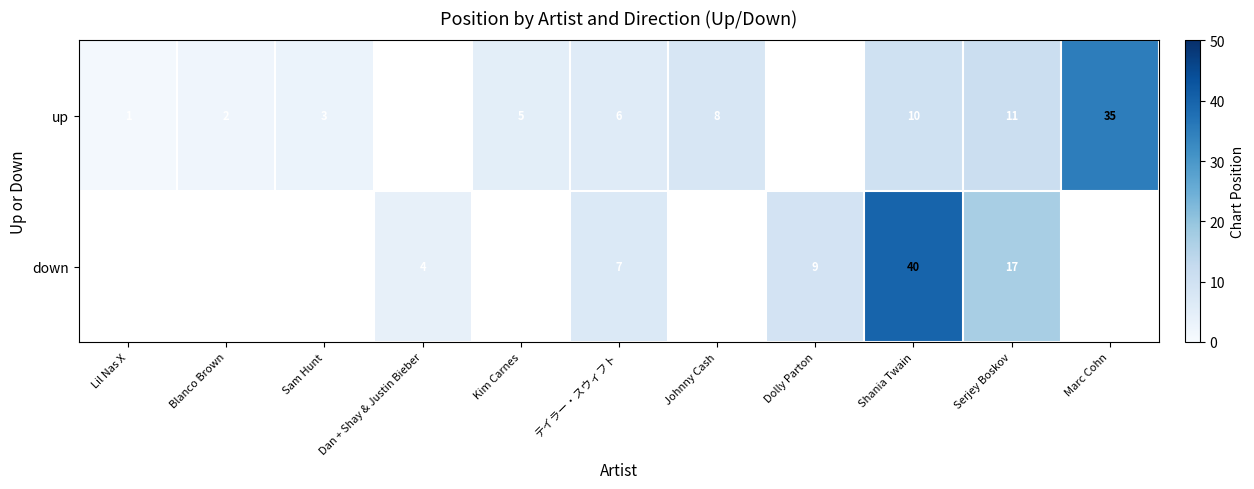

Rank the series at Serjey Boskov from lowest to highest value.

up, down